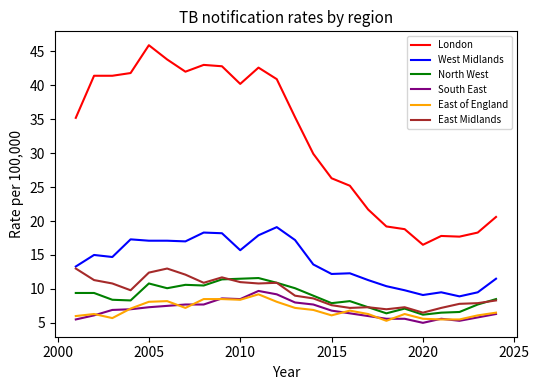

What is the lowest value of the North West series?

6.2